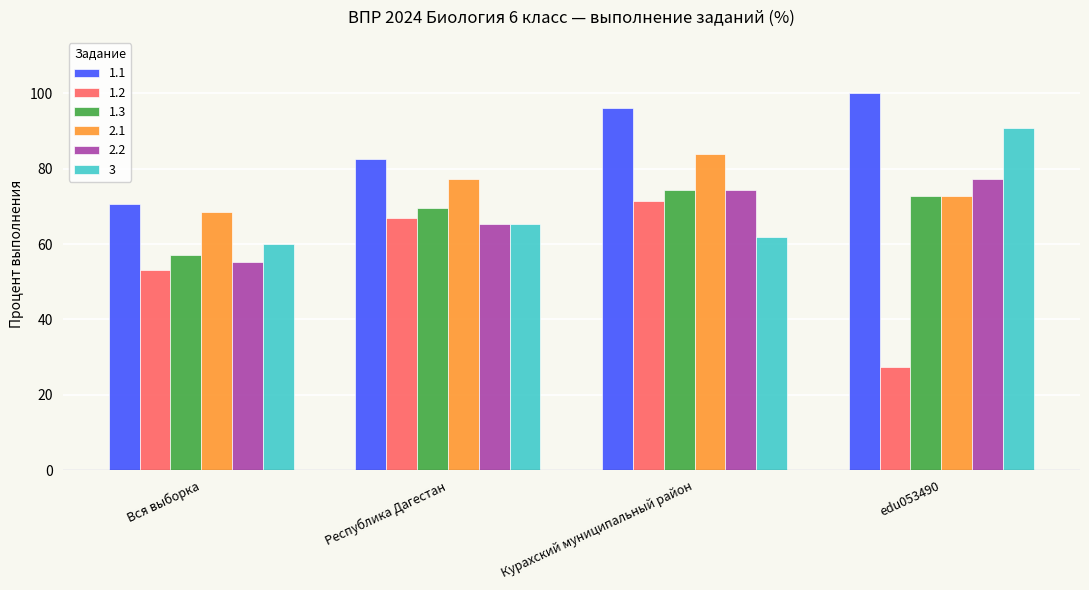

At which label does 3 reach its minimum?

Вся выборка